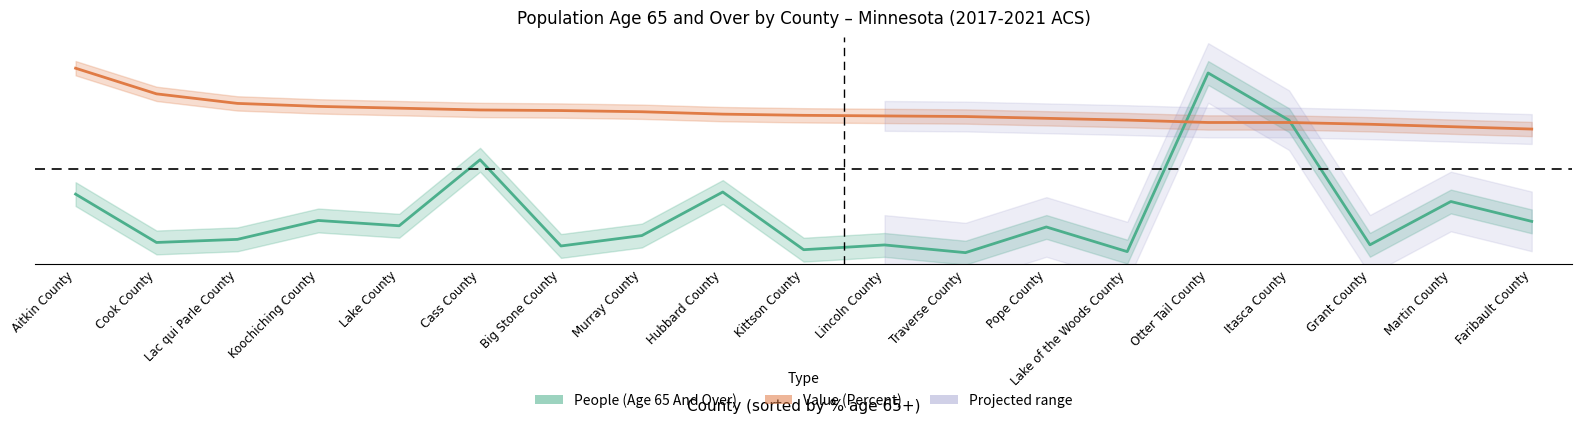

The People (Age 65 And Over) series shows 10.5 at Martin County. True or false?

True